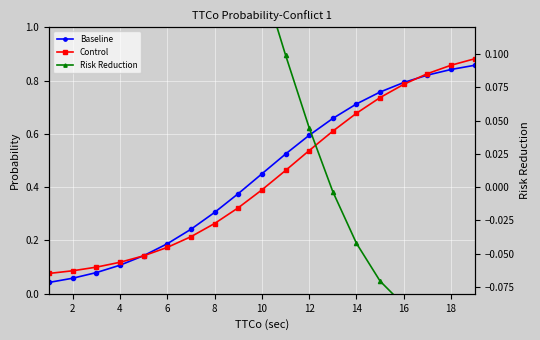

At which category is the sum across all series the highest?

18